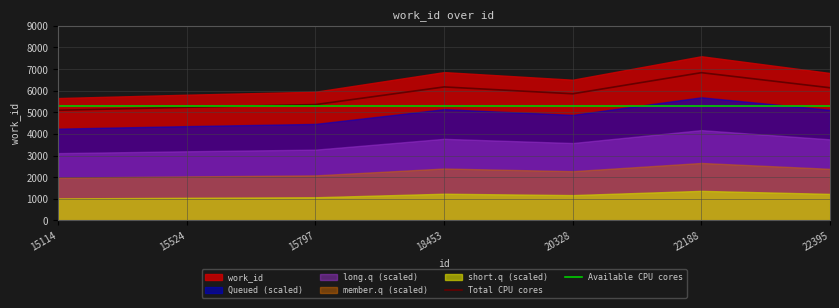

At which category is the sum across all series the highest?

22188